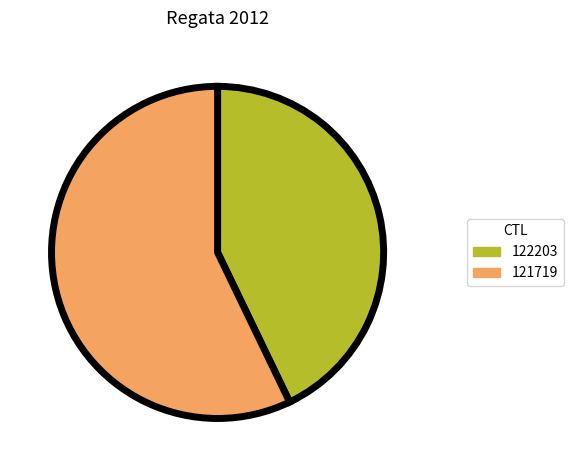

Rank the categories by value from lowest to highest.

122203, 121719